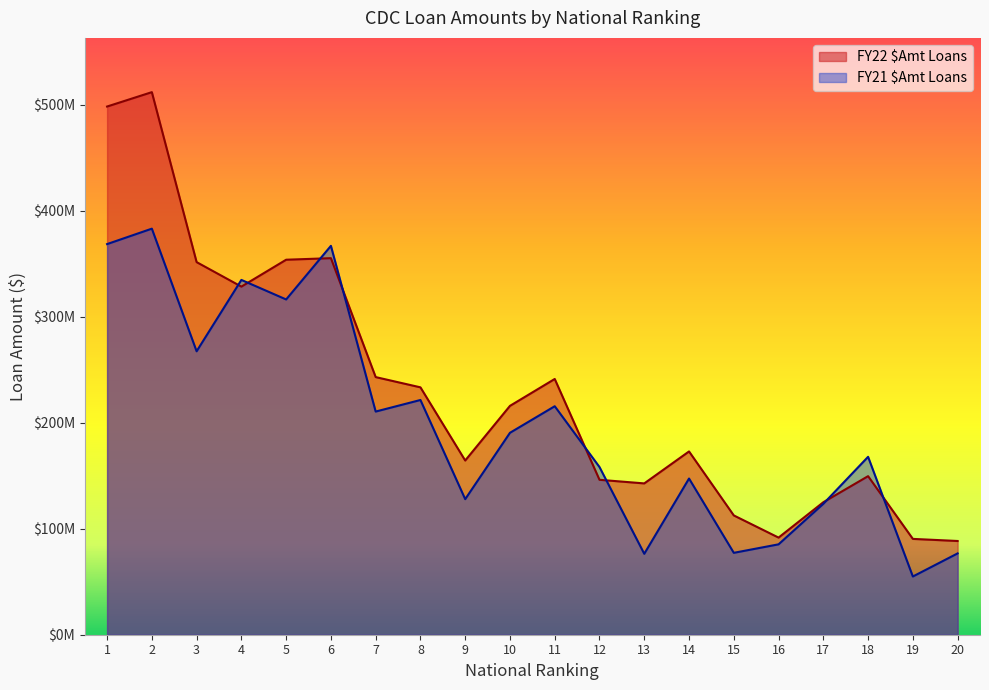

Which series has the largest total across all categories?

FY22 $Amt Loans